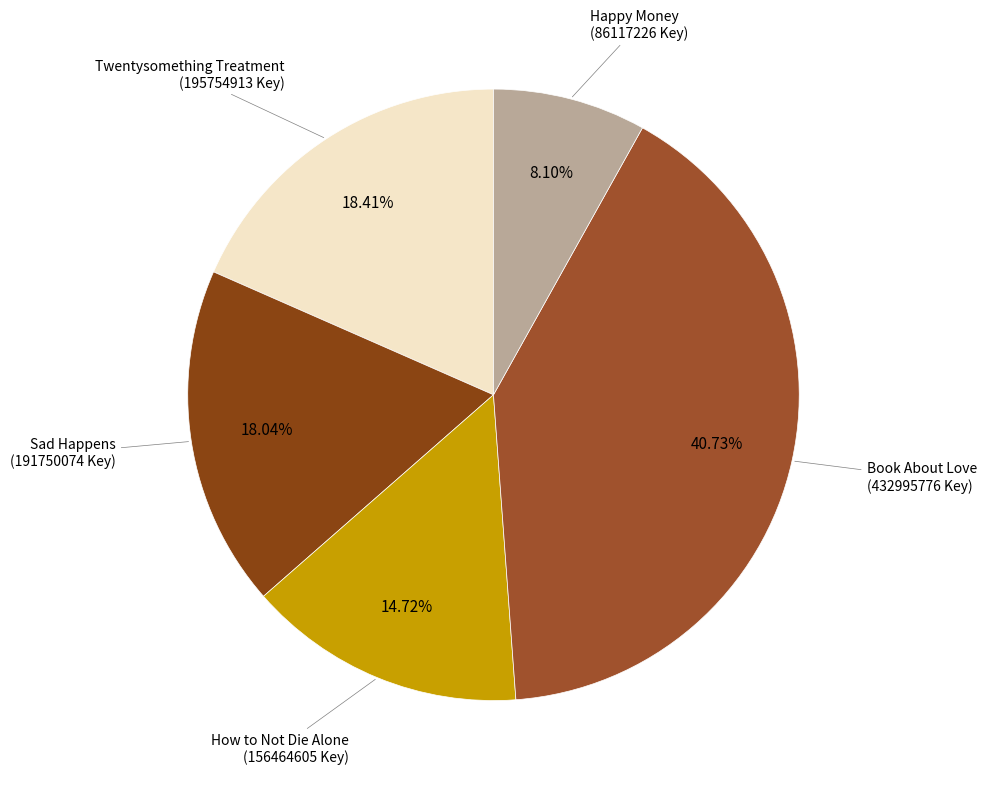

Is there a majority slice in this chart?

No